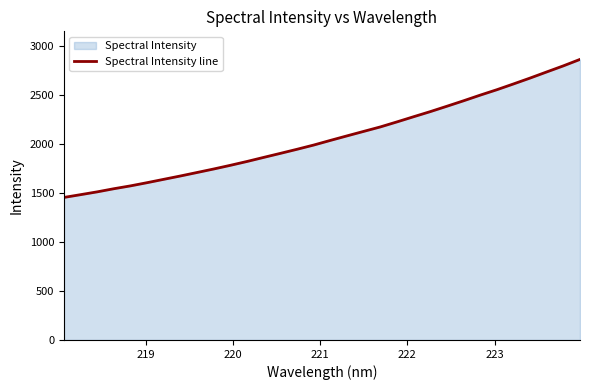

What is the smallest value displayed?

1456.6